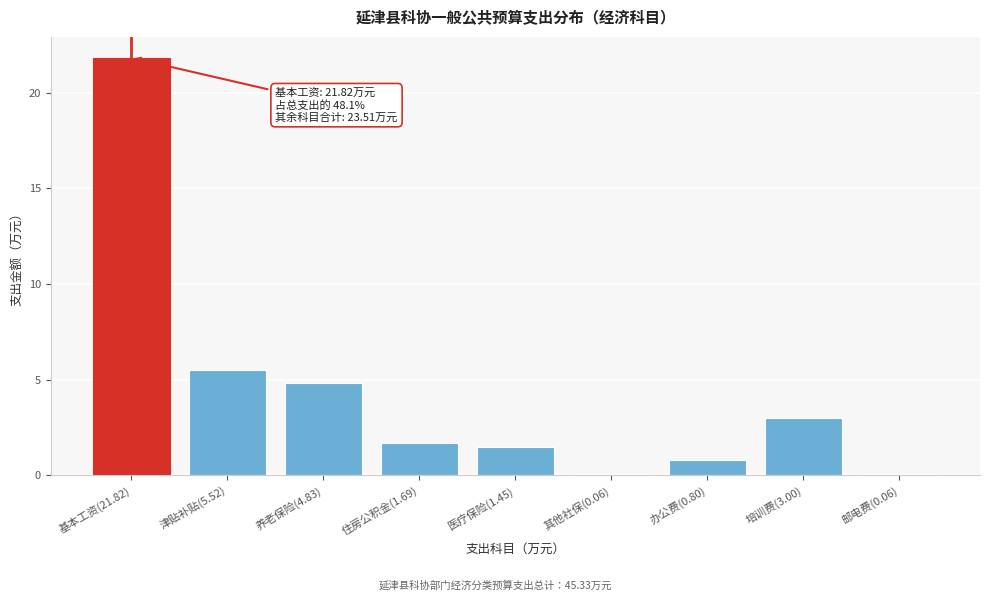

What is the sum of the values at 基本工资(21.82) and 津贴补贴(5.52)?

27.3